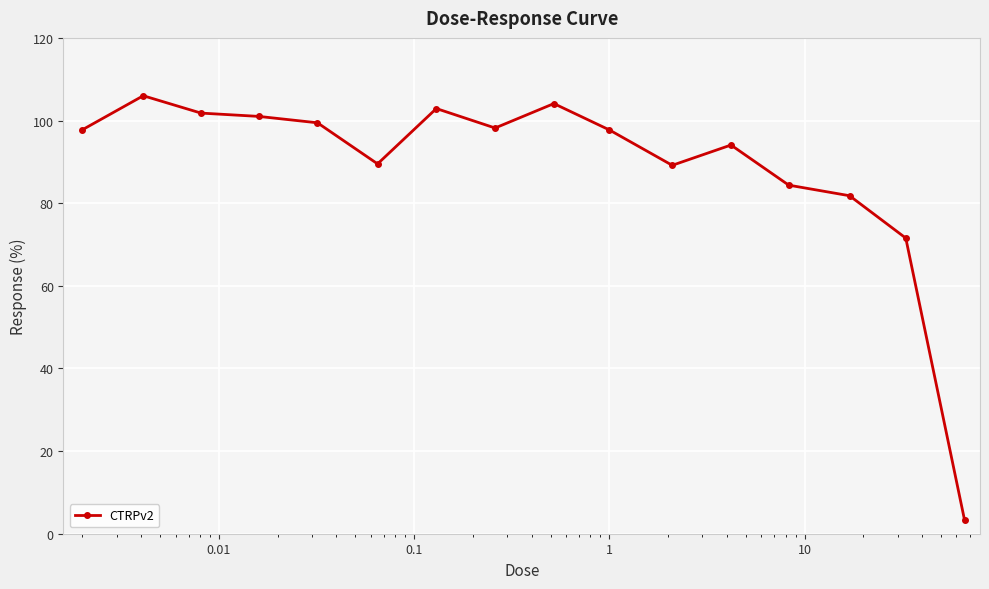

True or false: there are more than 2 points higher than both neighbors.

True